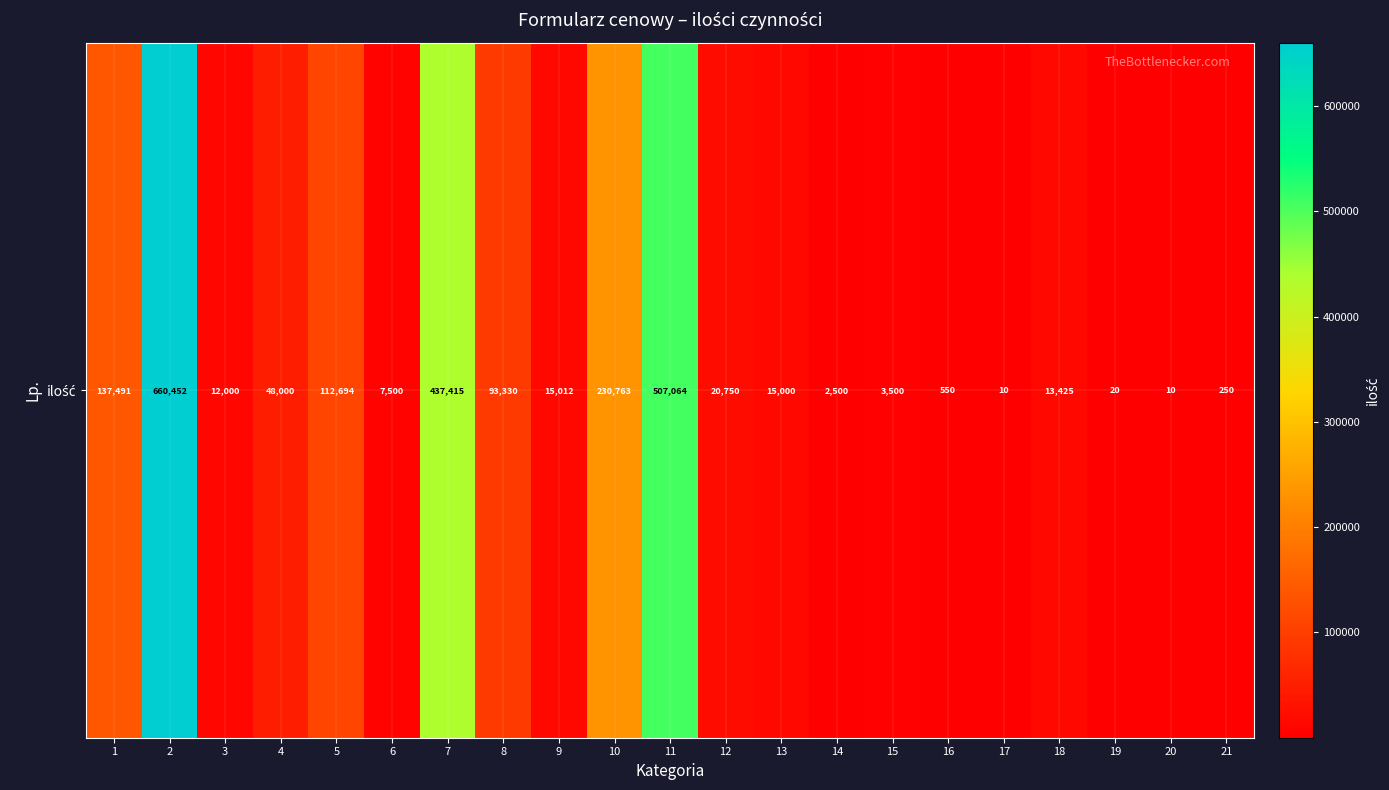

True or false: the data shows 112694 at 5.

True